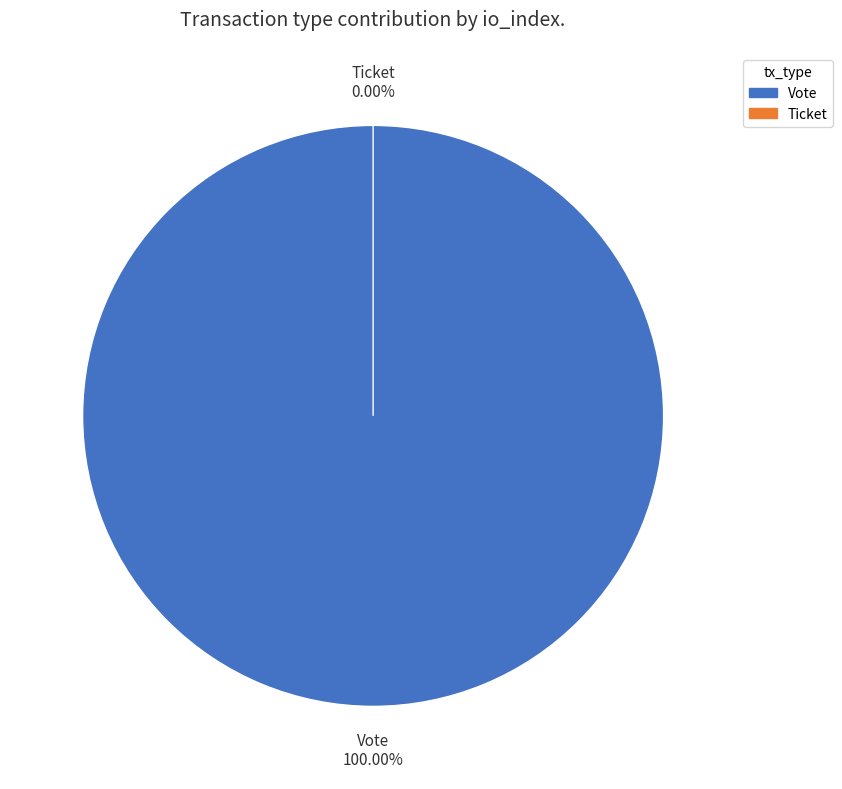

What is the change in value from Vote to Ticket?

-1